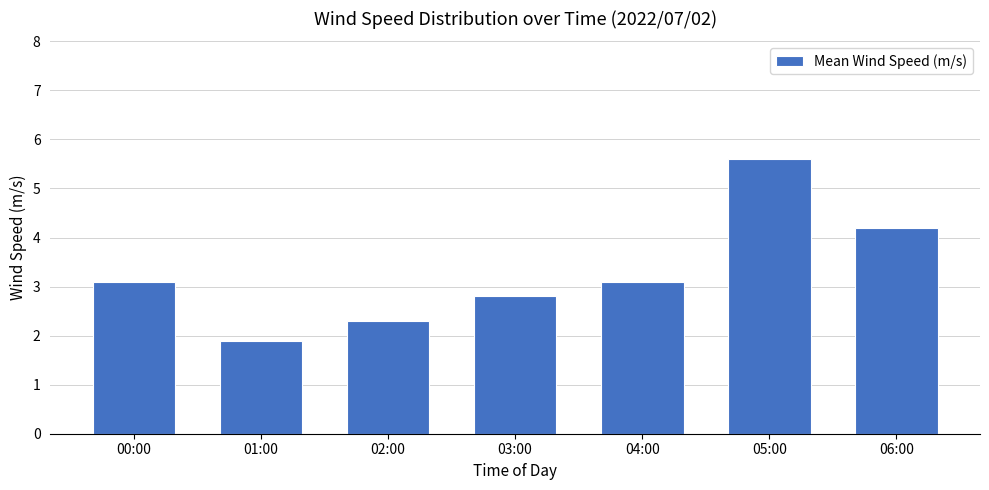

Which has a higher value, 02:00 or 01:00?

02:00